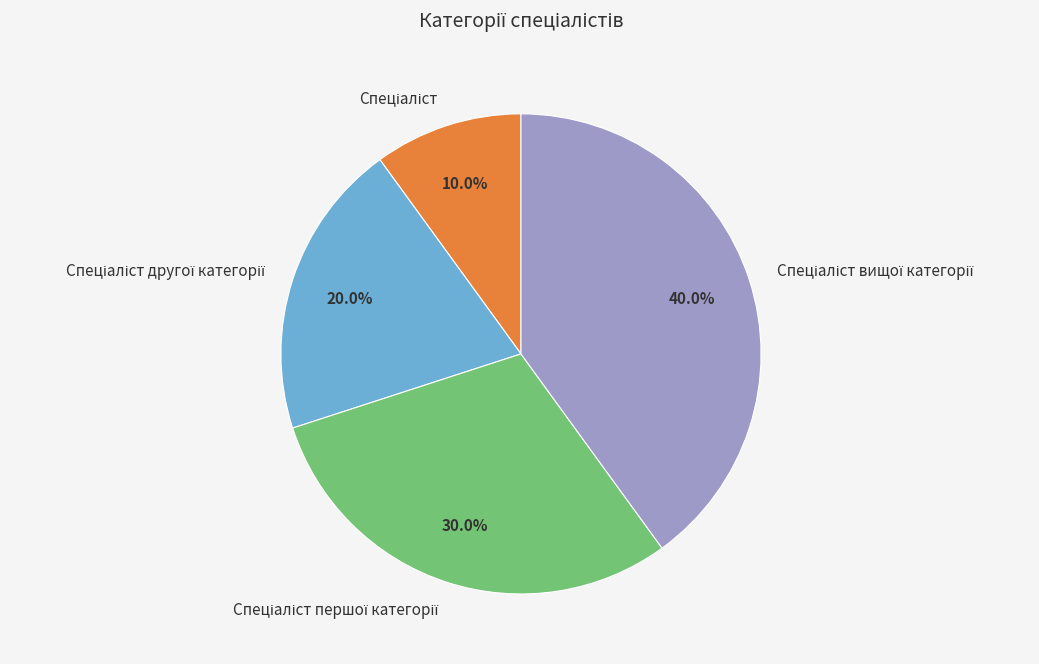

Does any single category account for the majority?

No